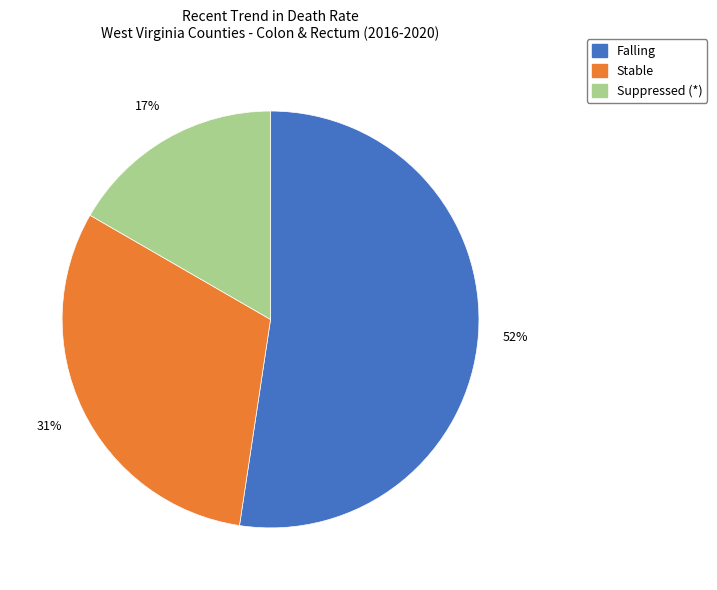

Which category has the biggest portion of the pie?

Falling